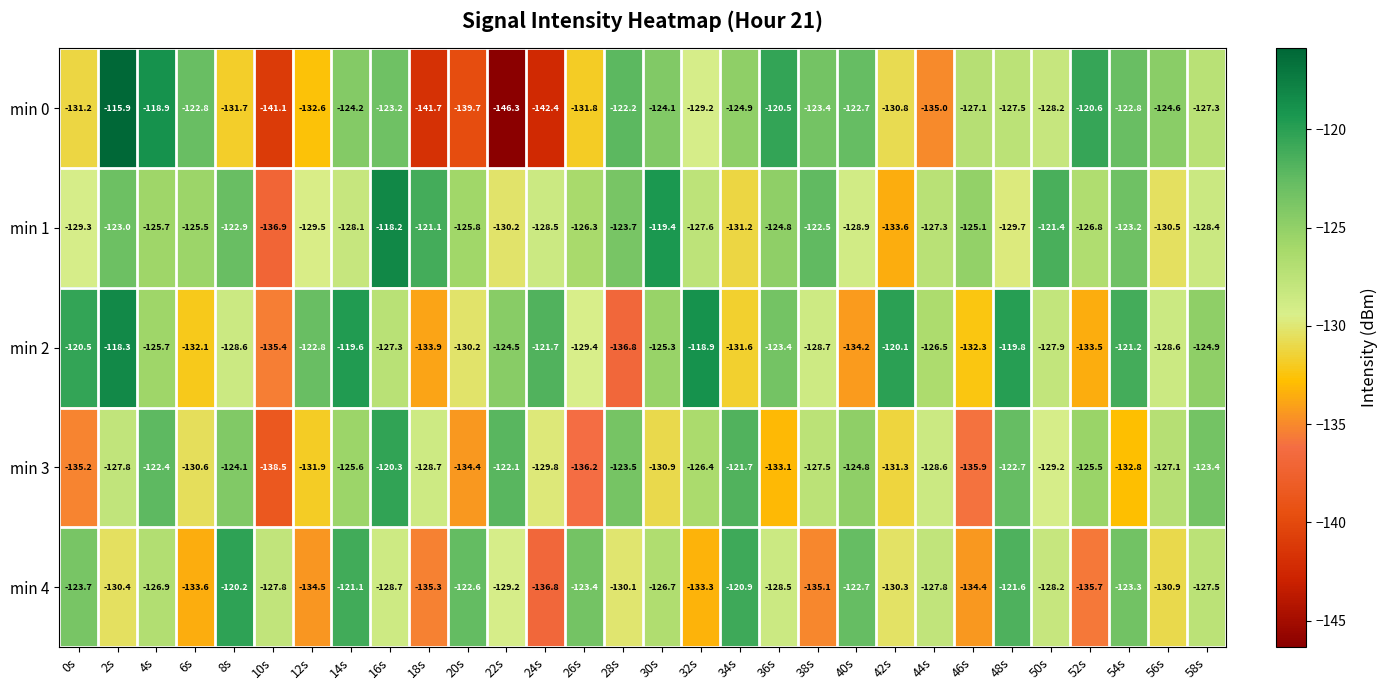

What is the total value across all series at 24s?

-659.2